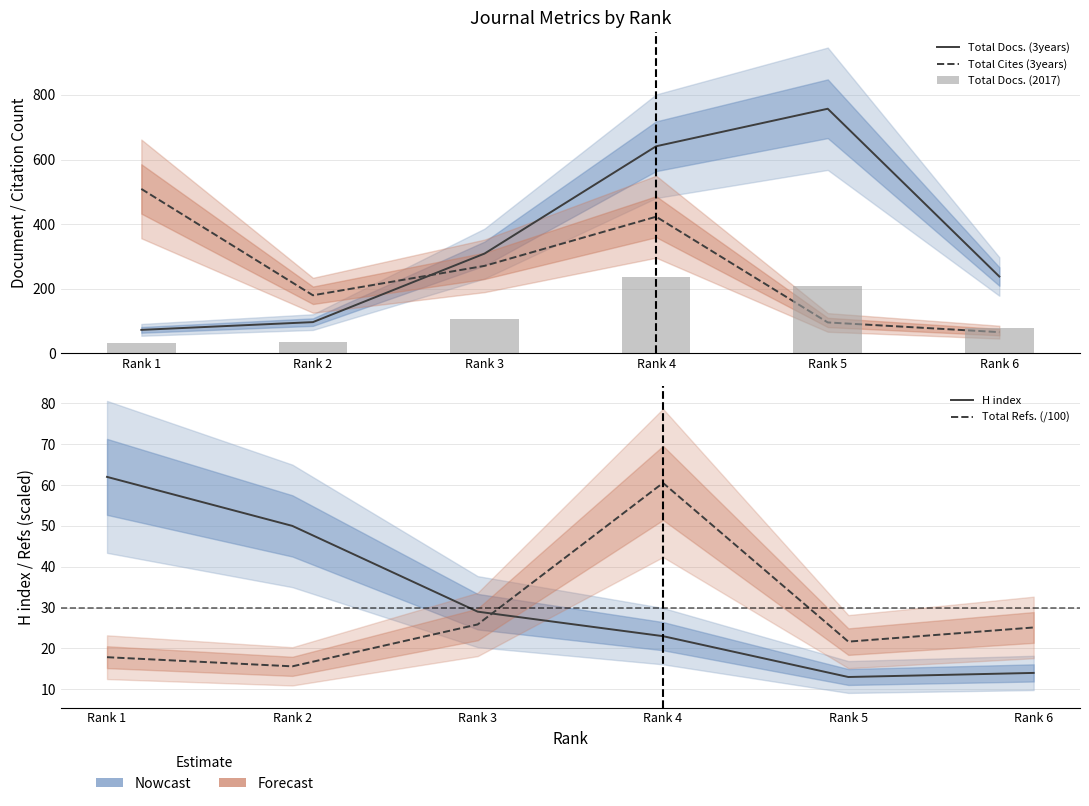

Which category has the highest value in the Total Refs. (/100) series?

Rank 4